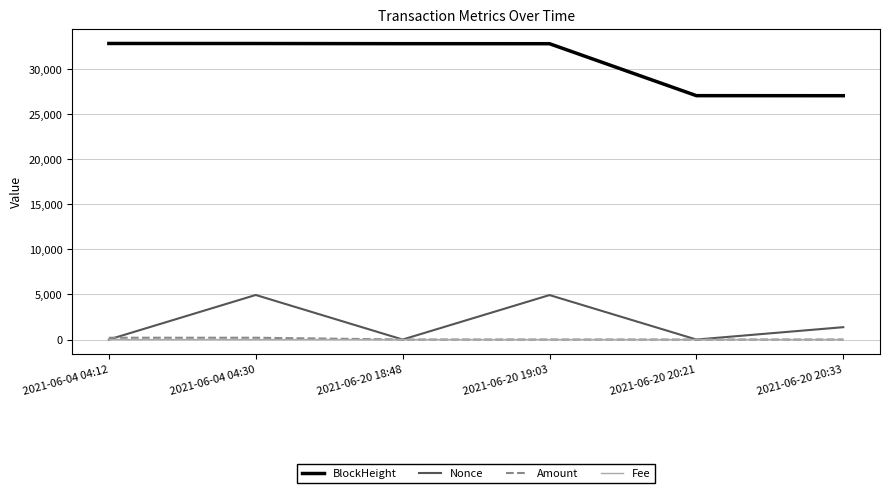

True or false: Amount and BlockHeight intersect in this chart.

False